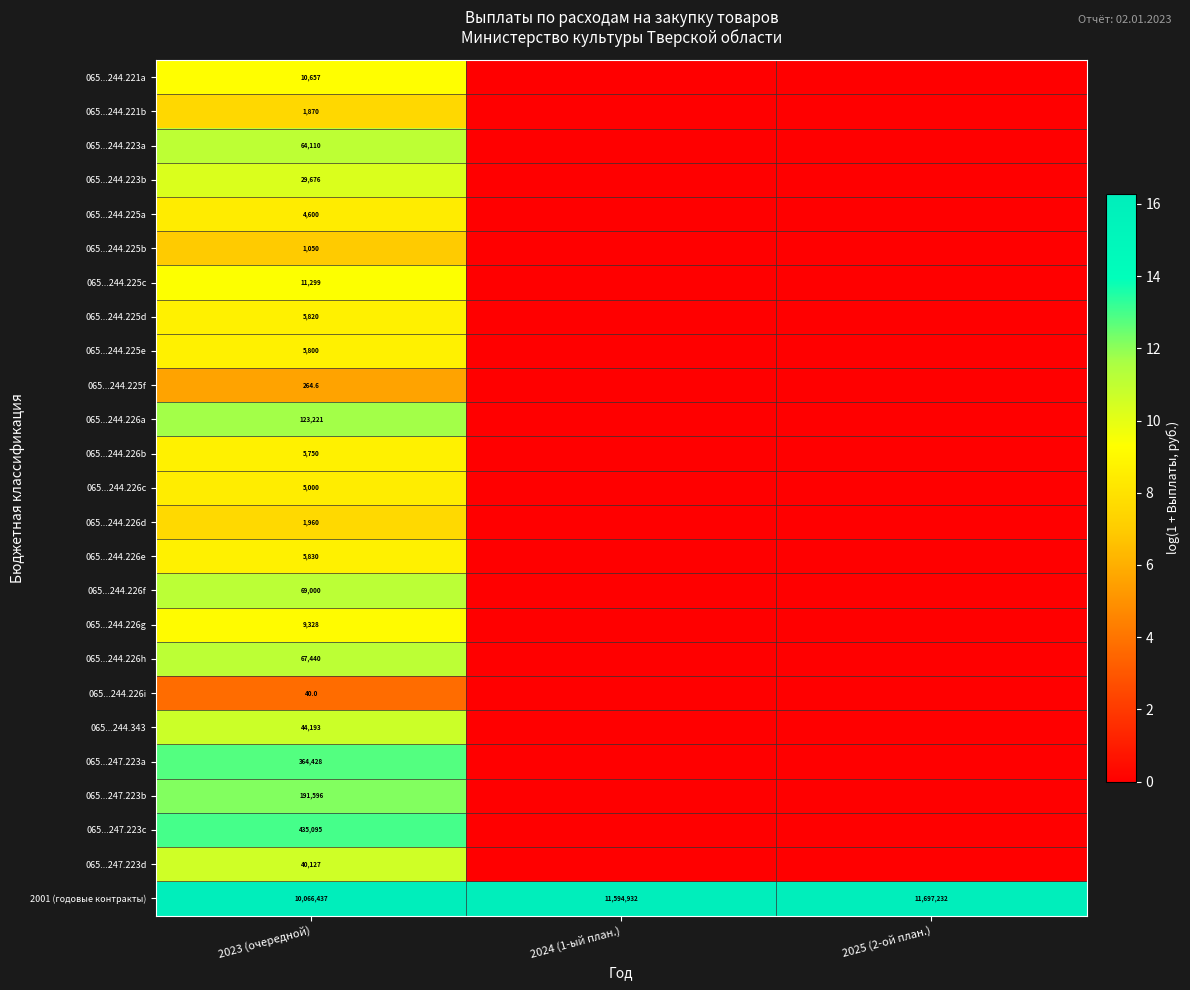

Which category has the highest value across all series?

2025 (2-ой план.)